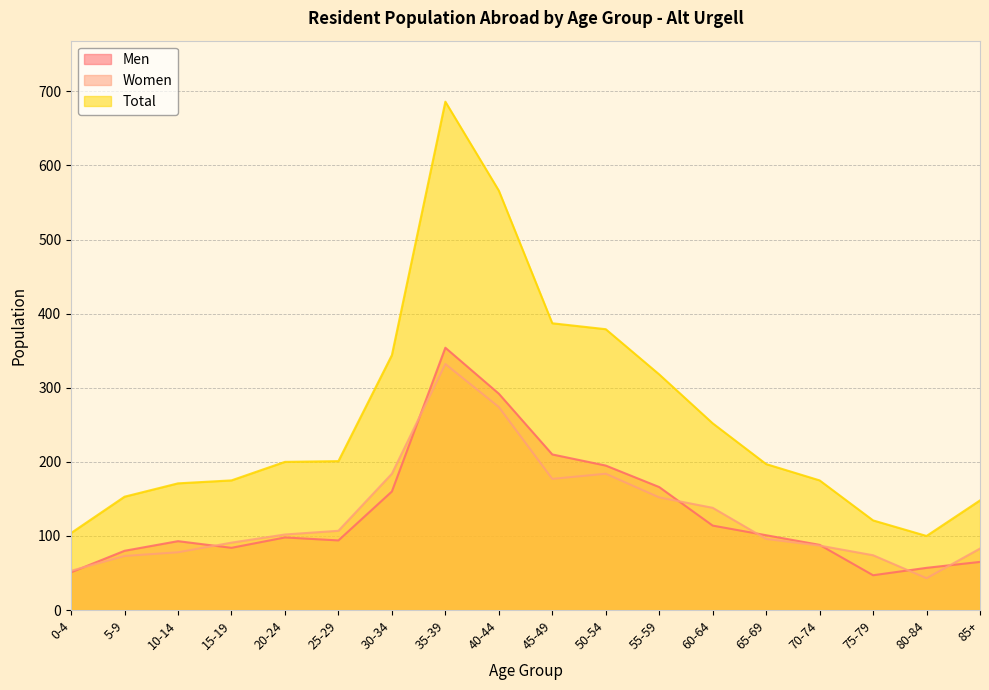

At which category does Total reach its first local peak?

35-39